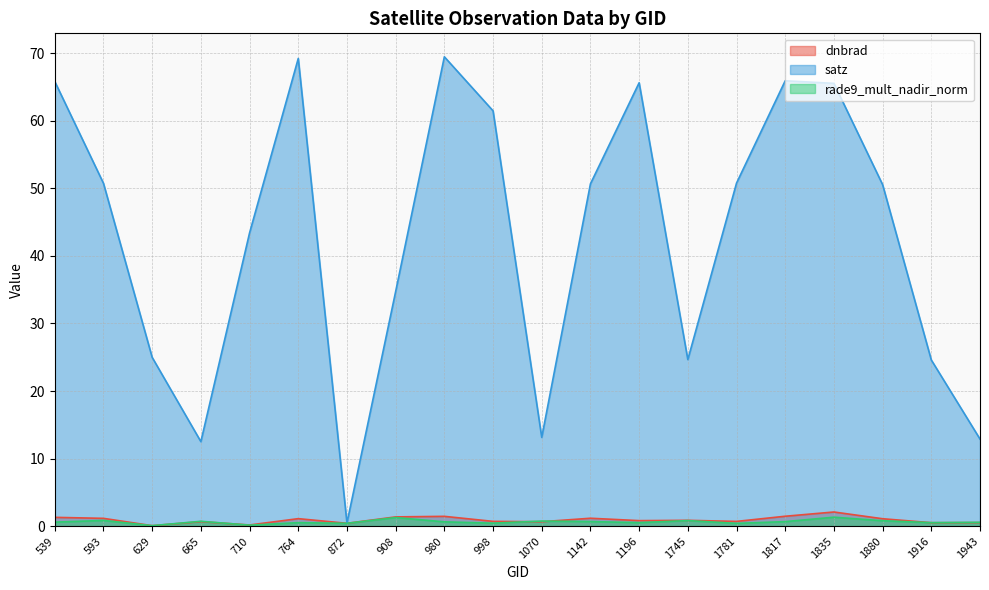

Does the chart have visible grid lines?

Yes